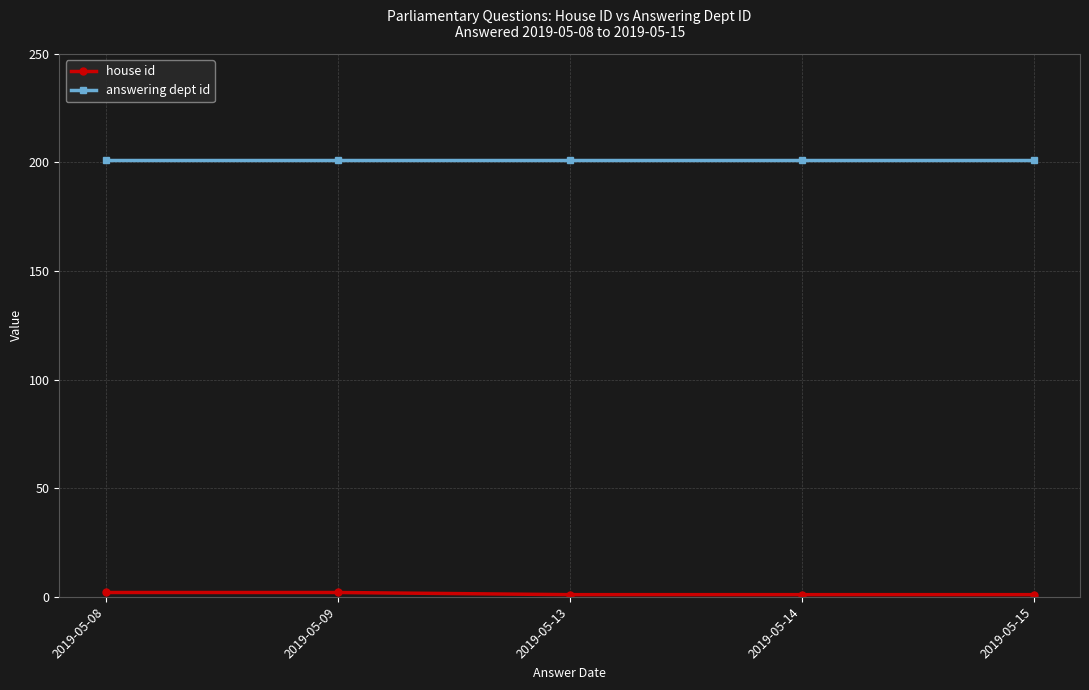

Which series has the largest total across all categories?

answering dept id